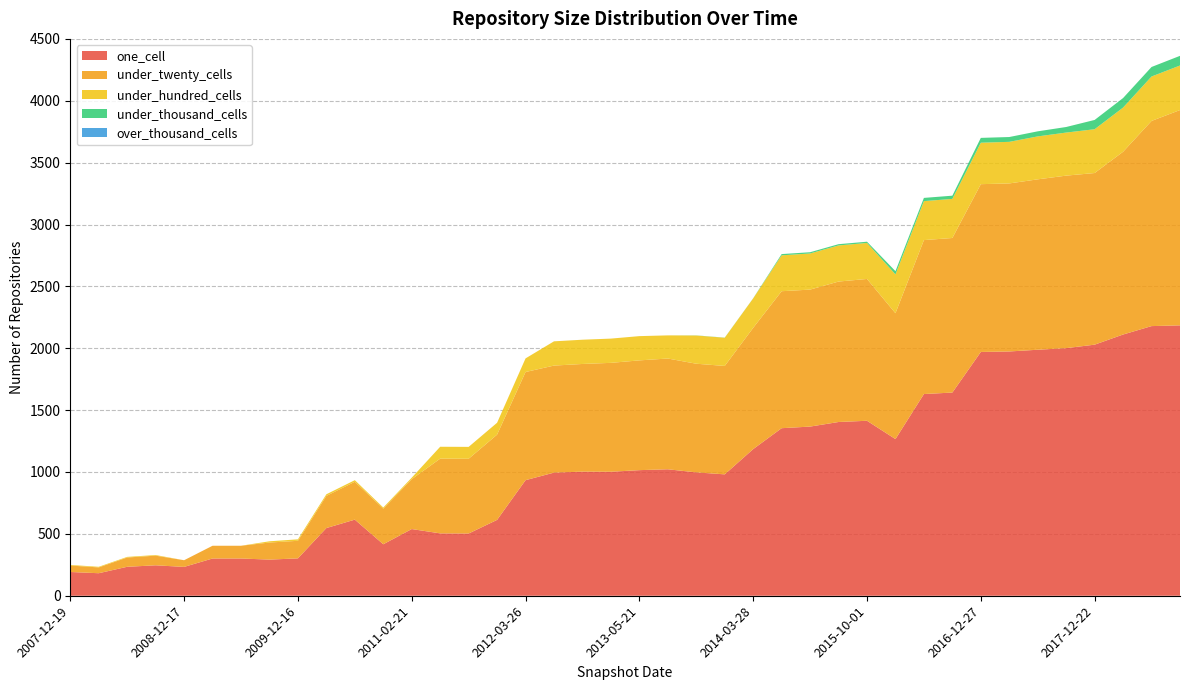

Reading left to right, extract all data points from this chart.

one_cell: 192	182	234	246	233	301	301	292	302	547	615	416	539	504	503	613	934	995	1003	1002	1015	1022	997	981	1185	1354	1367	1404	1414	1266	1630	1642	1970	1974	1988	2001	2029	2111	2179	2185
under_twenty_cells: 52	47	75	78	54	103	103	138	142	260	306	288	403	604	604	689	874	865	870	880	887	895	878	876	980	1107	1107	1135	1146	1017	1244	1249	1356	1358	1377	1394	1387	1477	1658	1740
under_hundred_cells: 5	5	5	5	0	0	0	10	12	13	13	9	12	96	96	96	110	196	196	196	196	187	228	228	238	290	292	292	291	314	315	316	335	336	347	348	354	357	359	360
under_thousand_cells: 0	0	0	0	0	0	0	0	0	0	0	0	0	0	0	0	0	0	0	0	0	0	1	1	1	10	10	10	10	26	26	26	39	39	41	45	75	77	77	78
over_thousand_cells: 0	0	0	0	0	0	0	0	0	0	0	0	0	0	0	0	0	0	0	0	0	0	0	0	0	0	0	0	0	0	0	0	0	0	0	0	0	0	0	0